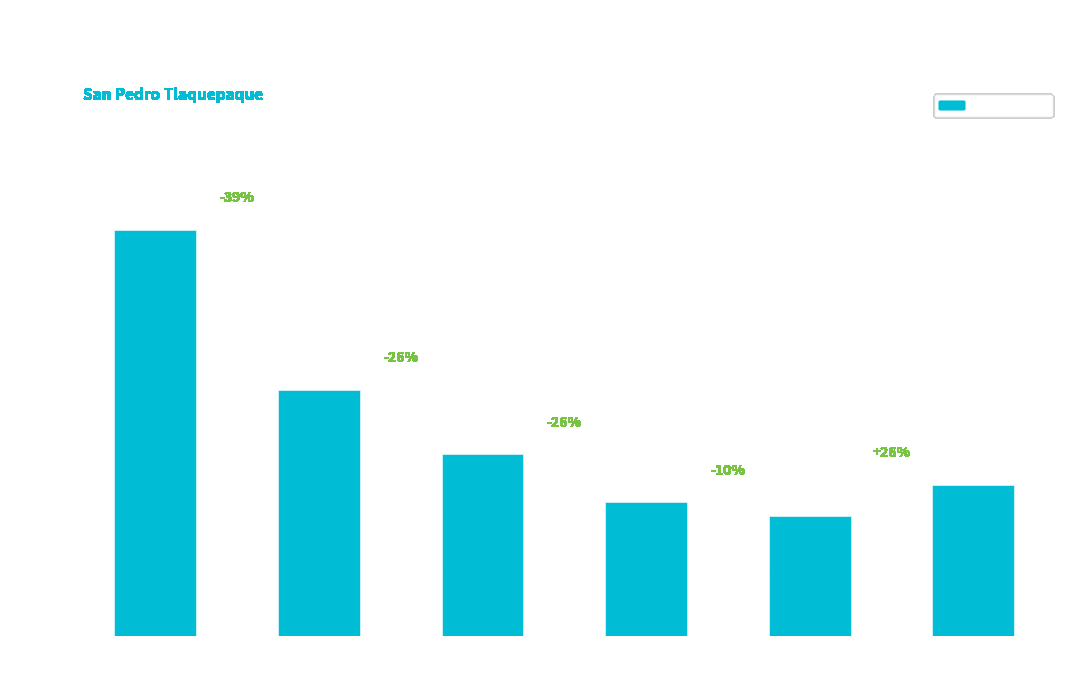

What is the difference between the maximum and minimum values?

4632.1